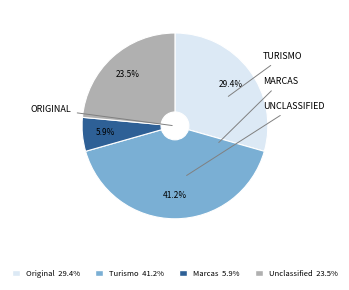

Is there any slice that represents more than half of the pie?

No